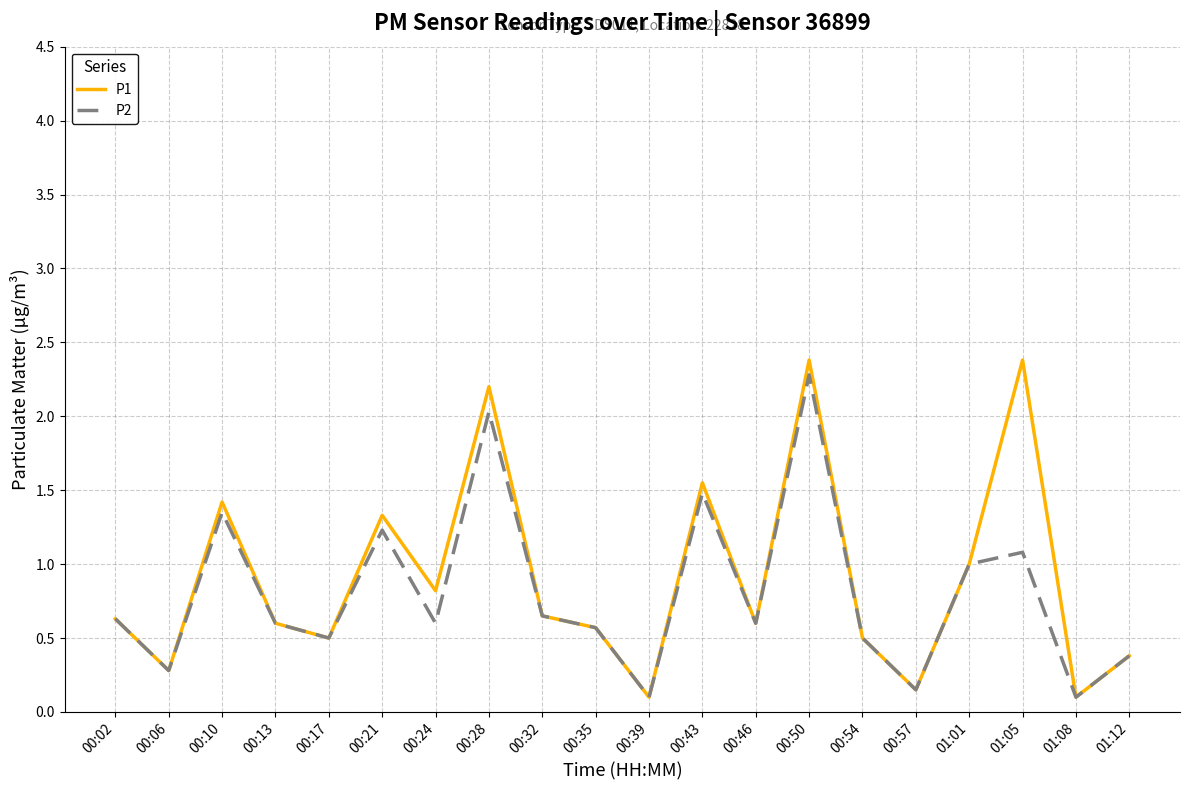

How many interior local valleys does the P2 series have?

7